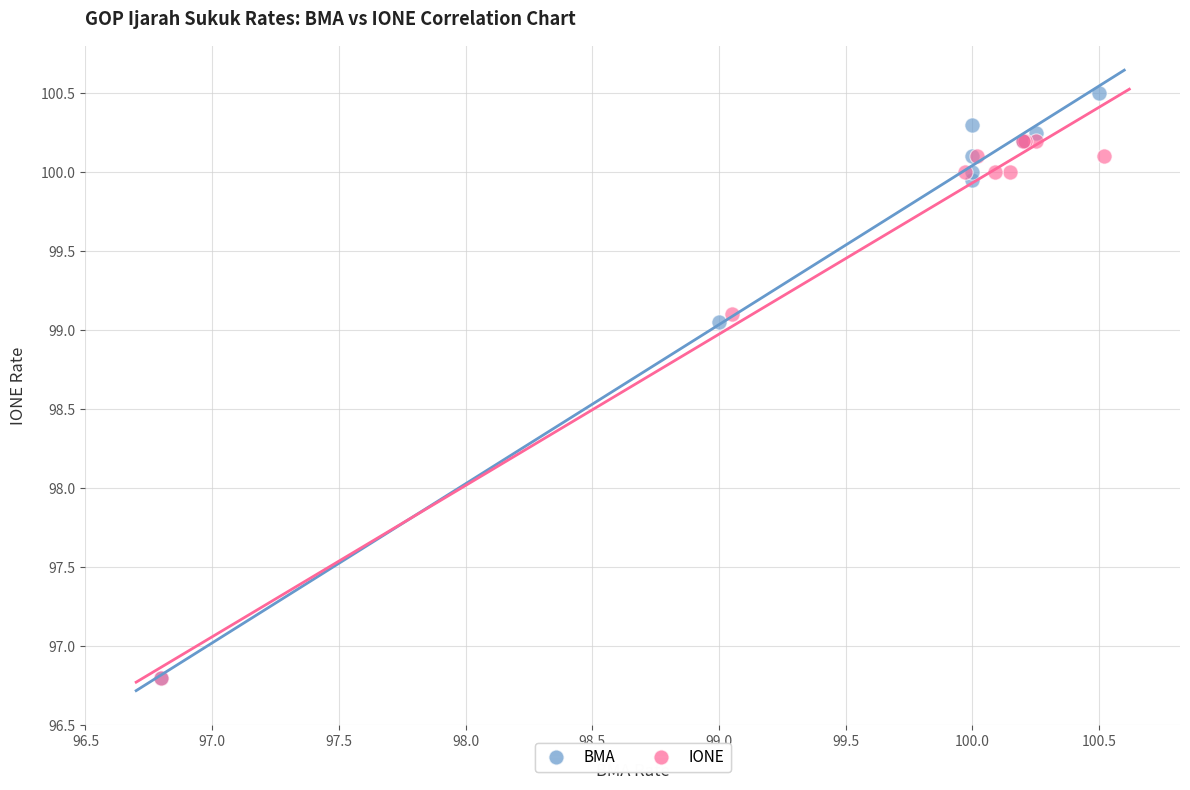

Which series reaches the maximum Y coordinate?

BMA